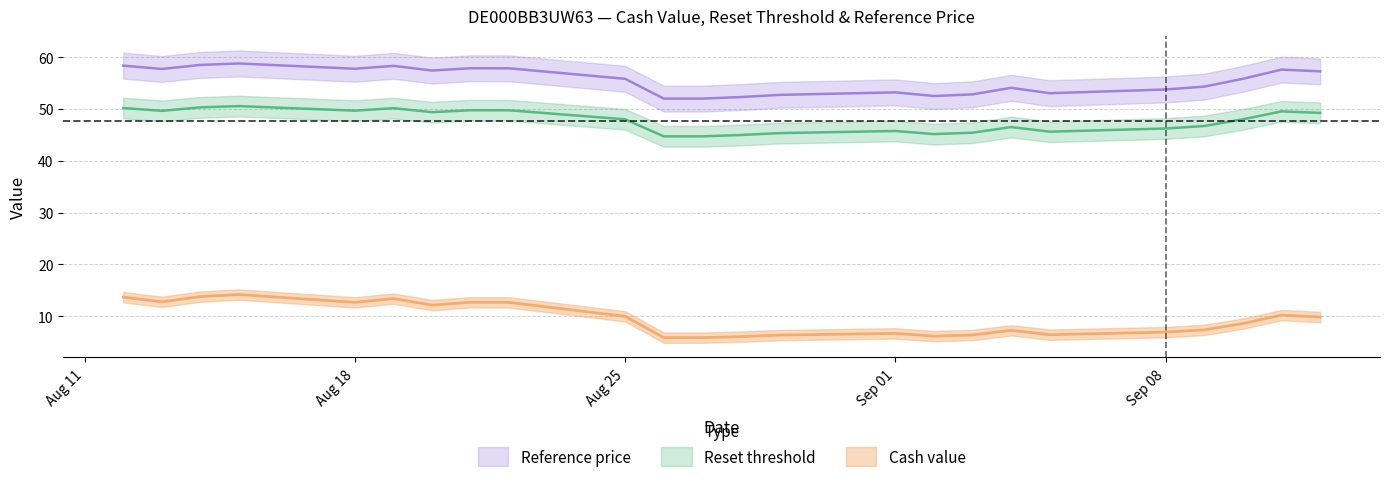

What is the average value of the Reference price series?

55.5